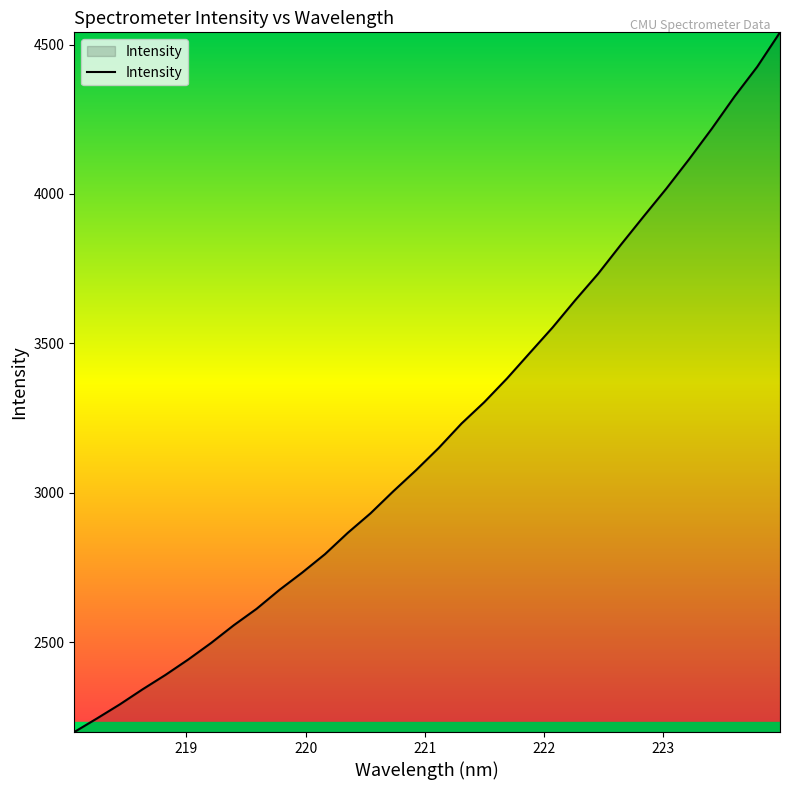

What is the smallest value displayed?

2199.7